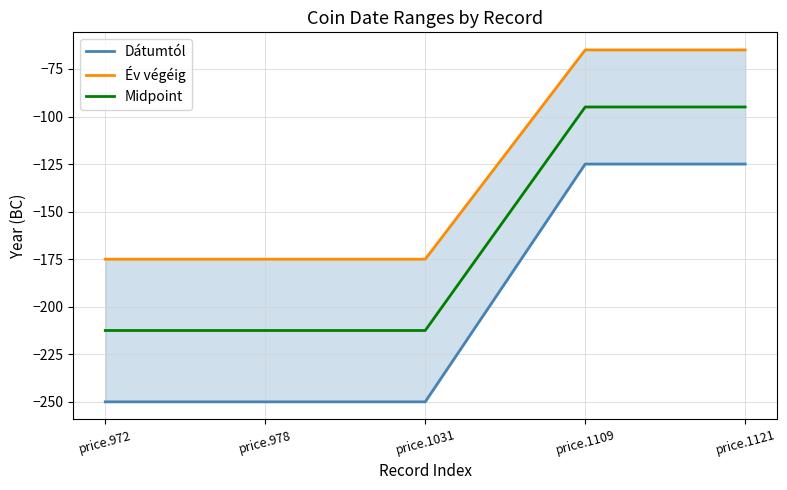

Which series changed the most between price.1109 and price.1121?

Dátumtól